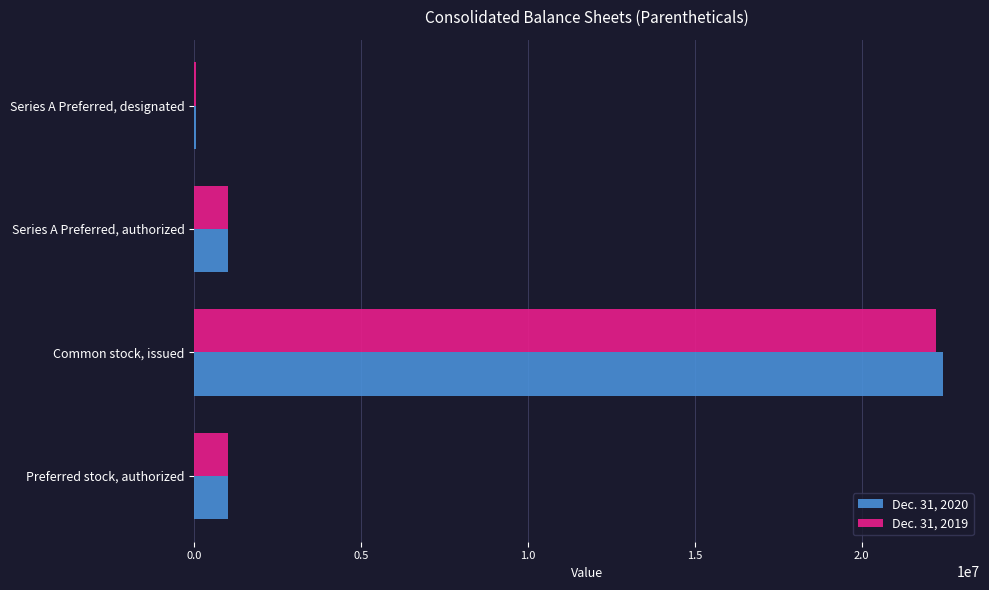

At which category is the sum across all series the highest?

Common stock, issued